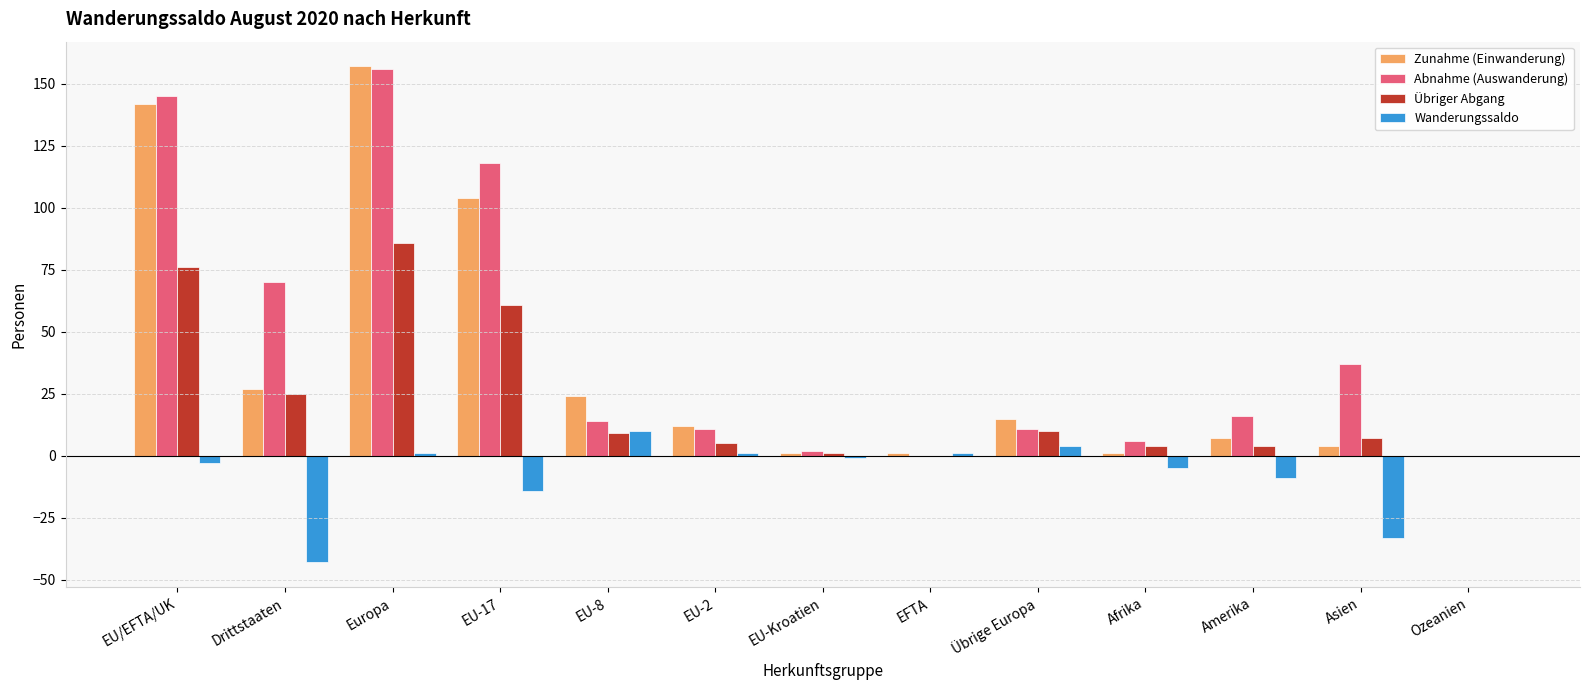

Does the chart contain stacked bars?

No